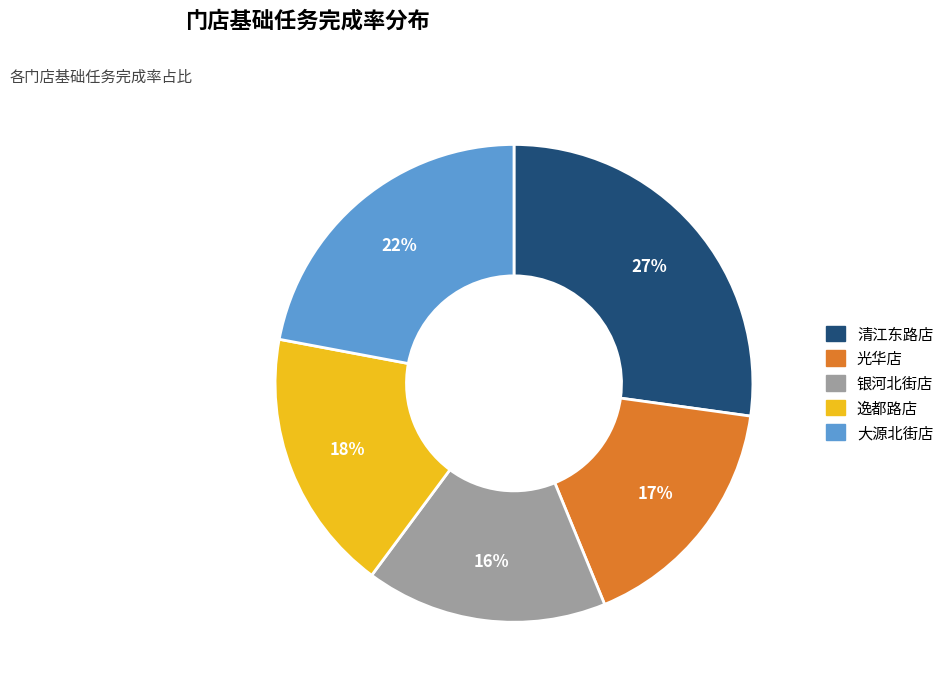

How many segments does this pie chart have?

5